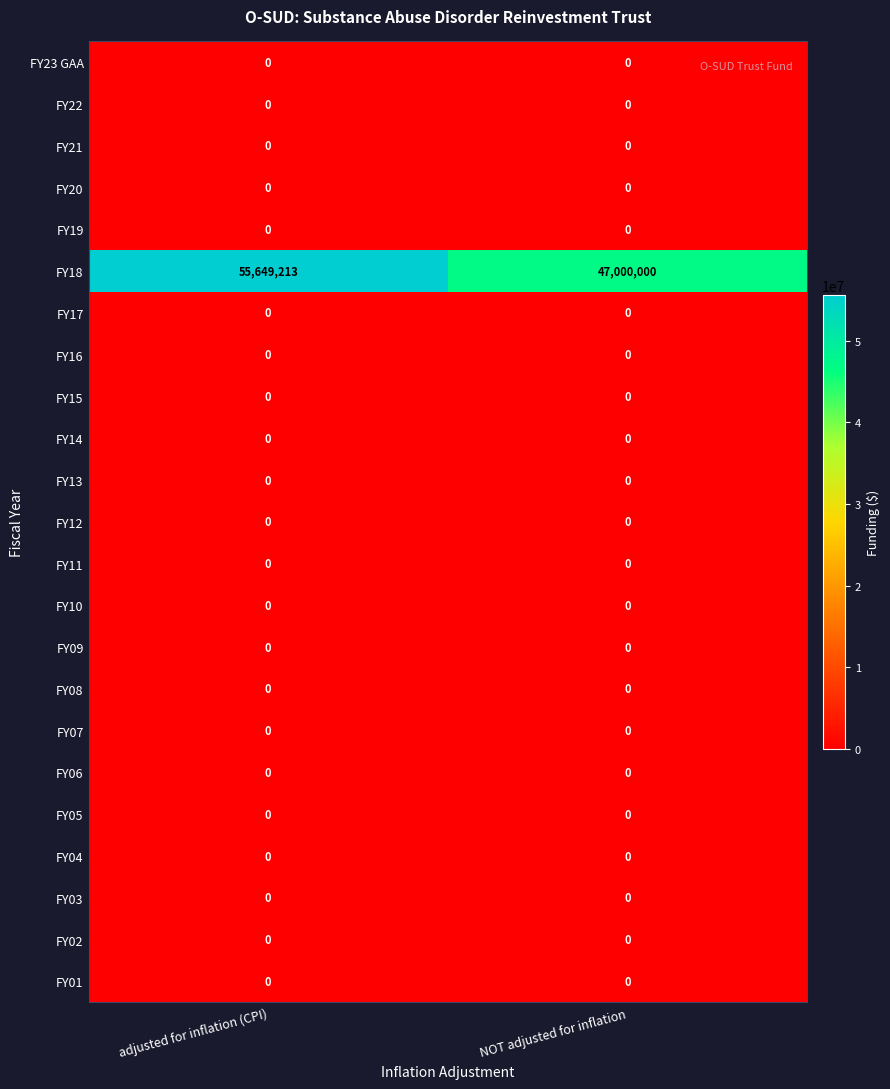

What is the maximum value shown in the chart?

55649213